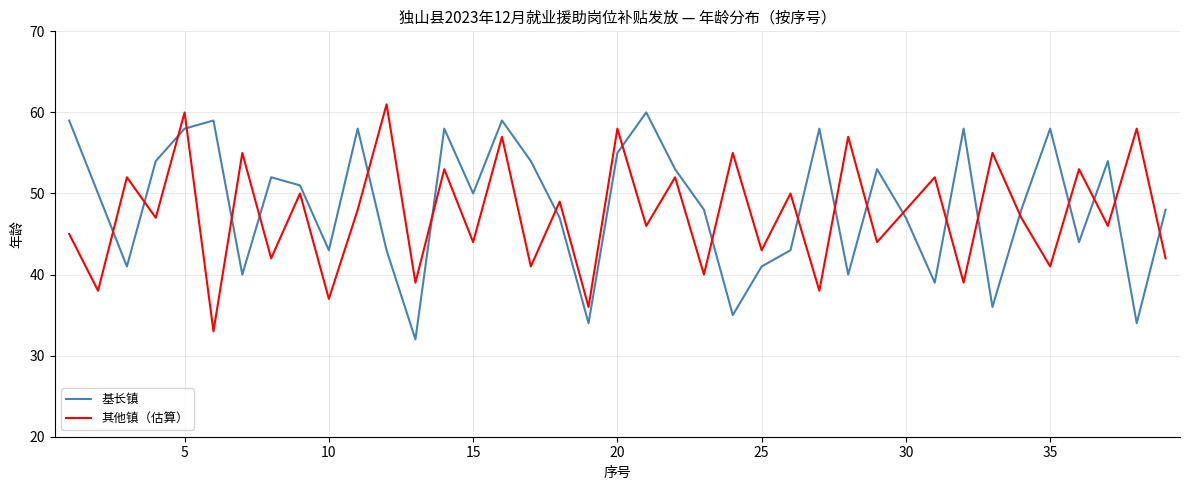

Which series ends up on top after the final intersection of 基长镇 and 其他镇（估算）?

基长镇